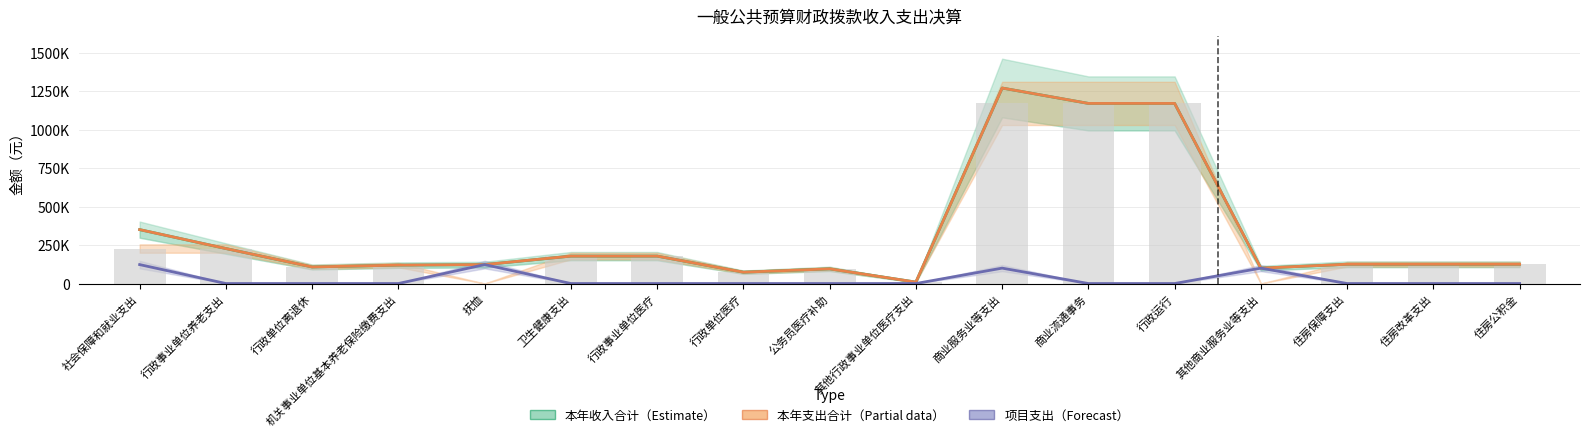

The 项目支出（Forecast） series shows 0.0 at 行政运行. True or false?

True